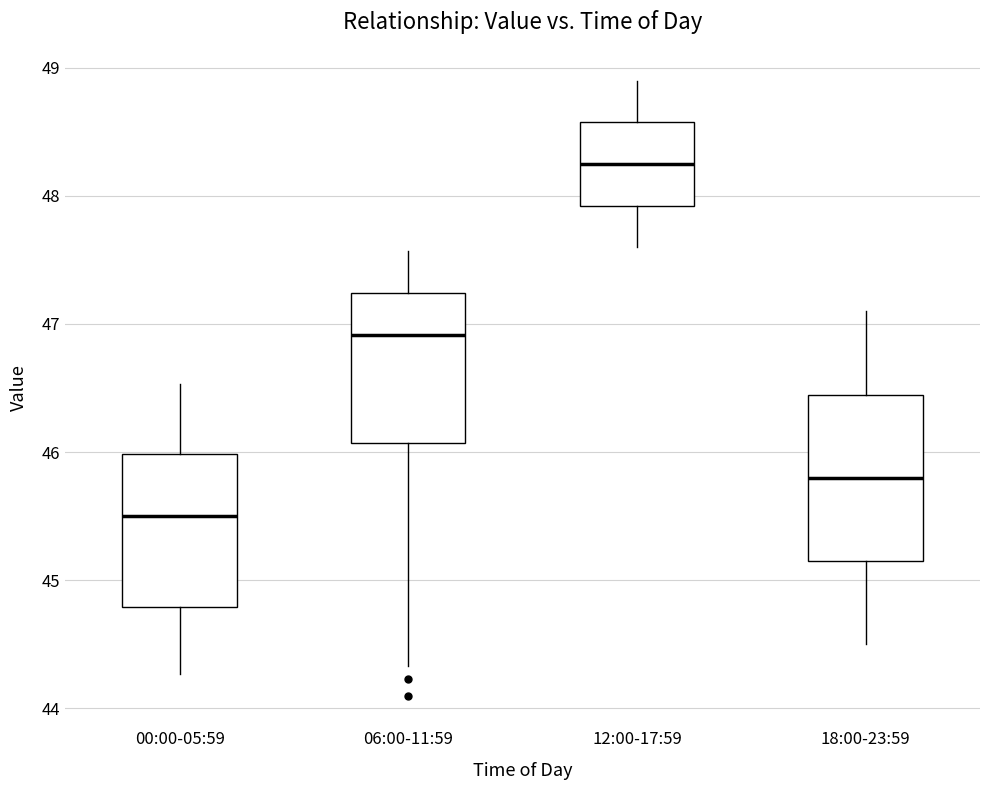

Reading left to right, transcribe this box plot: for each box, give where its median line is, the range the box spans, and where its two whiskers end, as read against the y-axis. The values are not printed on the chart, so give them approximately, as read against the axis.

00:00-05:59: median 45.5, box 44.8 to 46.0, whiskers 44.3 to 46.5
06:00-11:59: median 46.9, box 46.1 to 47.2, whiskers 44.3 to 47.6
12:00-17:59: median 48.3, box 47.9 to 48.6, whiskers 47.6 to 48.9
18:00-23:59: median 45.8, box 45.2 to 46.4, whiskers 44.5 to 47.1